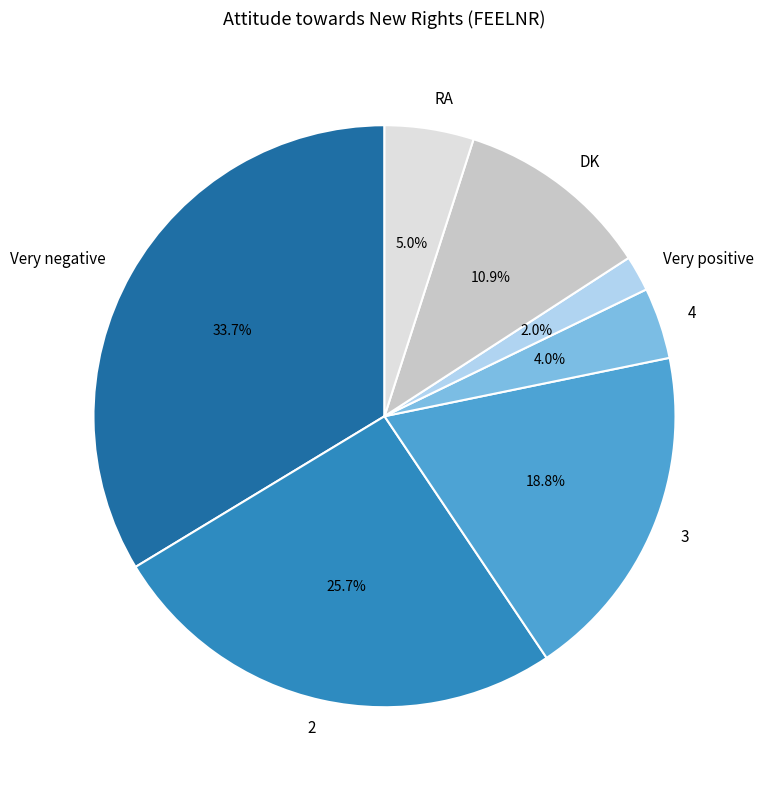

Is it true that Very negative is 47% of the pie?

False